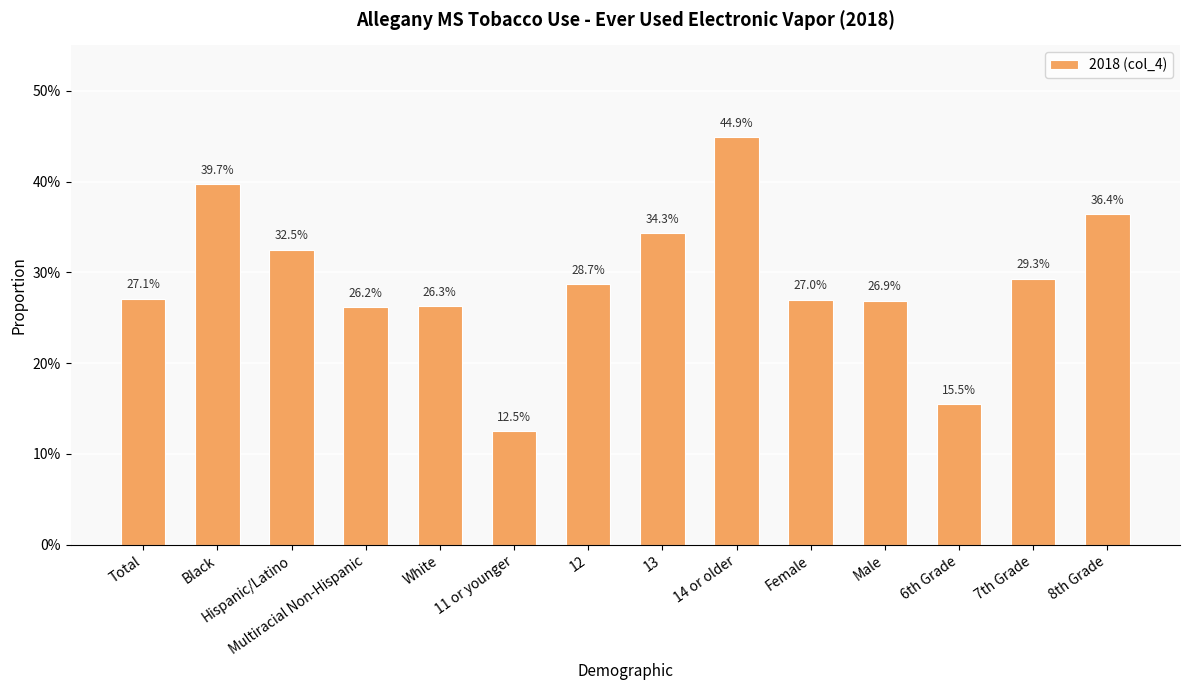

Does the chart contain any negative values?

No